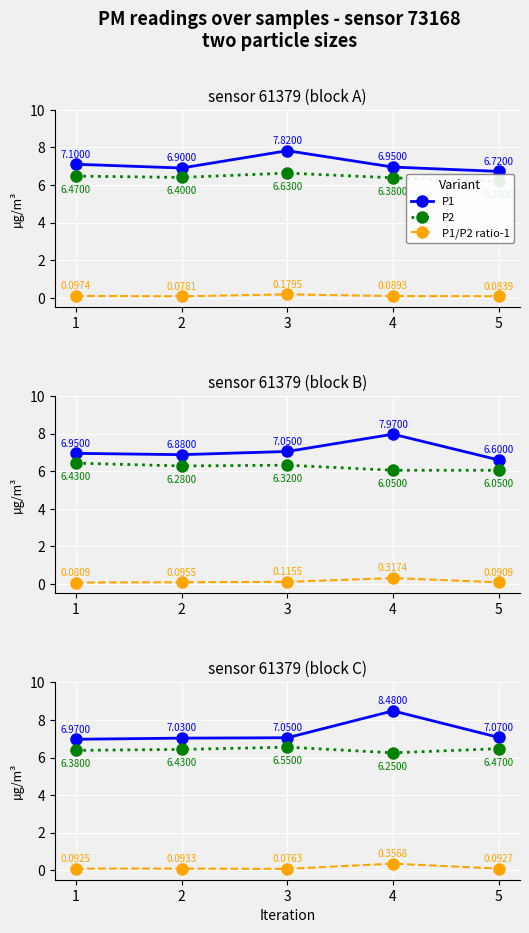

True or false: P1 and P2 cross at least once.

False